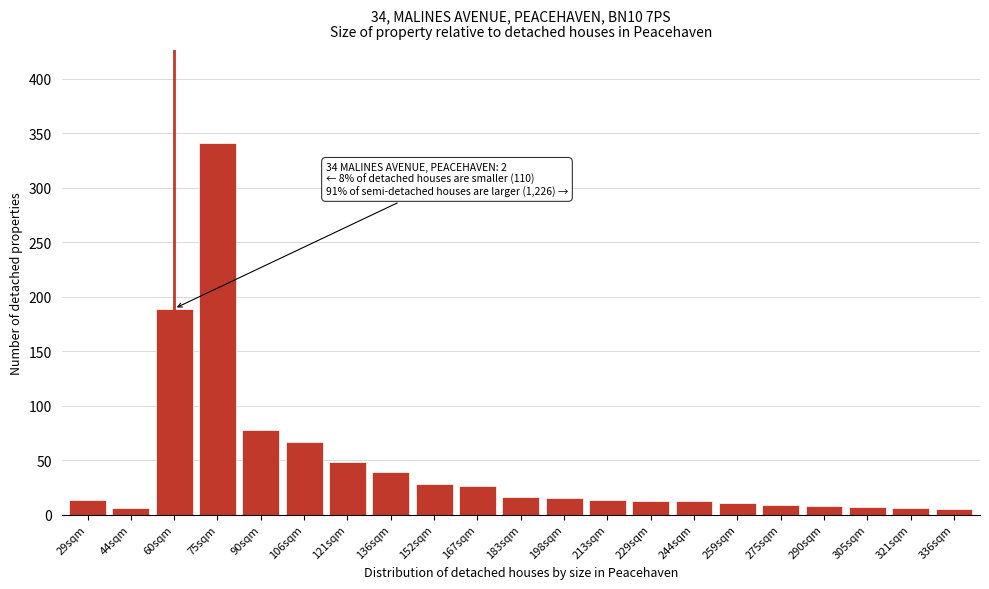

What is the approximate value at 60sqm?

189